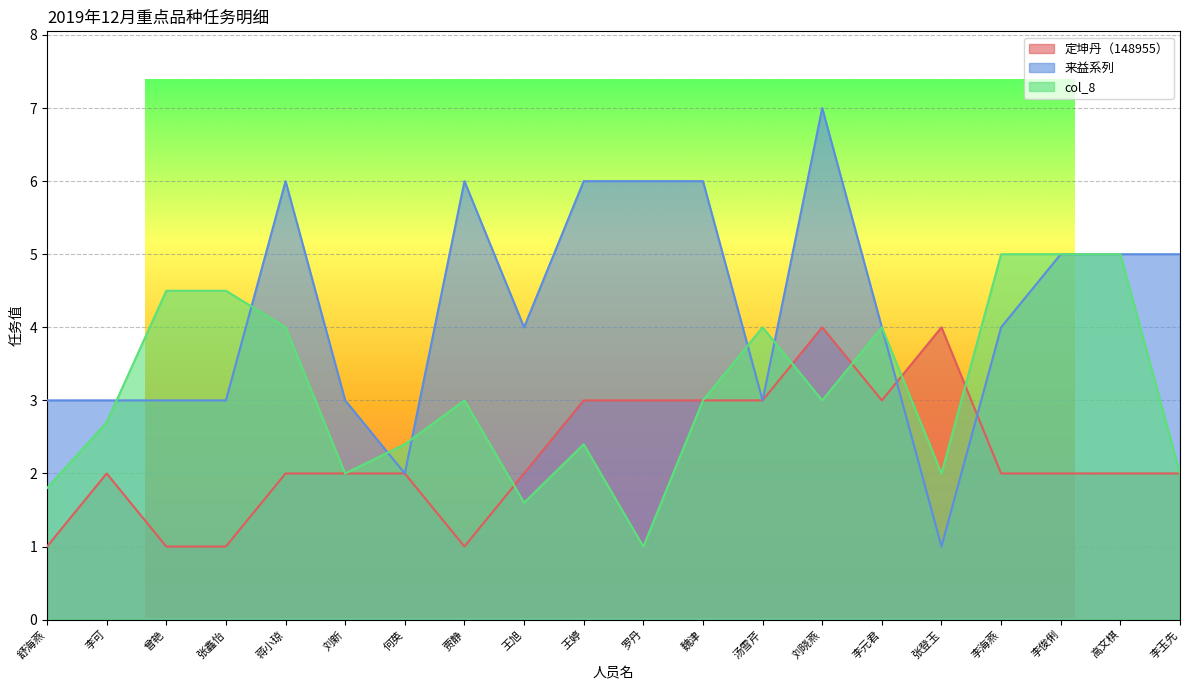

What is the difference between the 来益系列 values at 罗丹 and 汤雪芹?

3.0